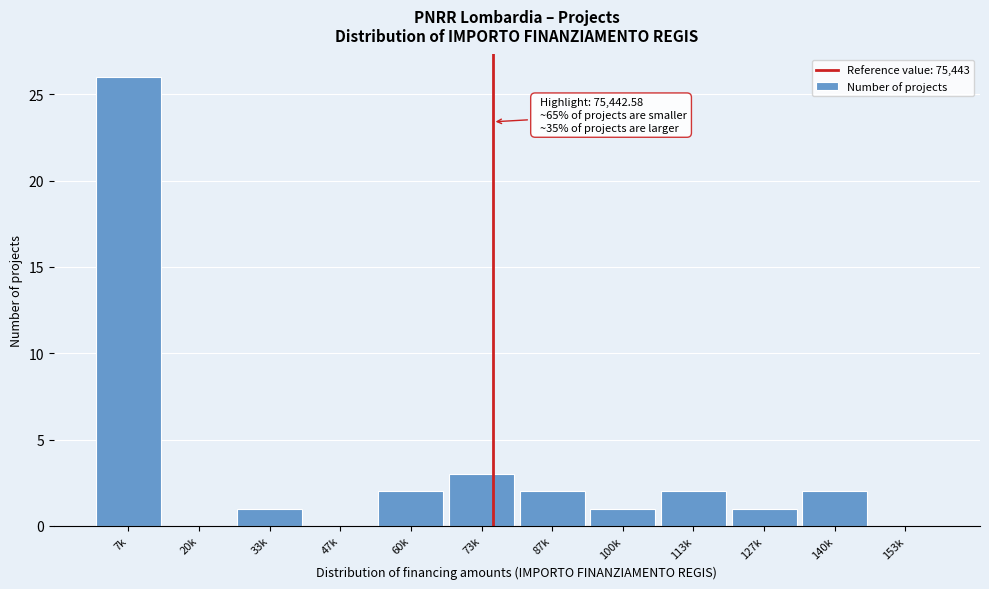

Reading left to right, what are all the values shown in this chart?

7k=26	20k=0	33k=1	47k=0	60k=2	73k=3	87k=2	100k=1	113k=2	127k=1	140k=2	153k=0